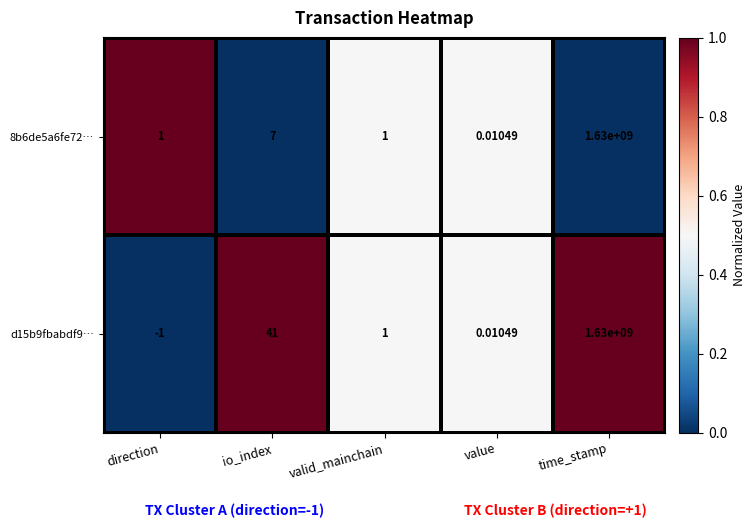

At which label does d15b9fbabdf9… reach its peak?

time_stamp